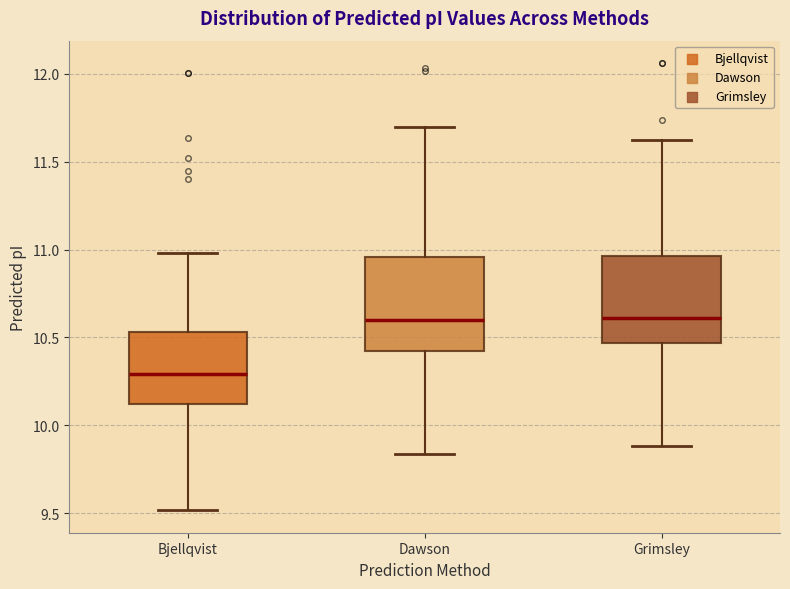

Where does the lower whisker of the box for Dawson end on the y-axis? The values are not printed on the chart, so give them approximately, as read against the axis.

9.85